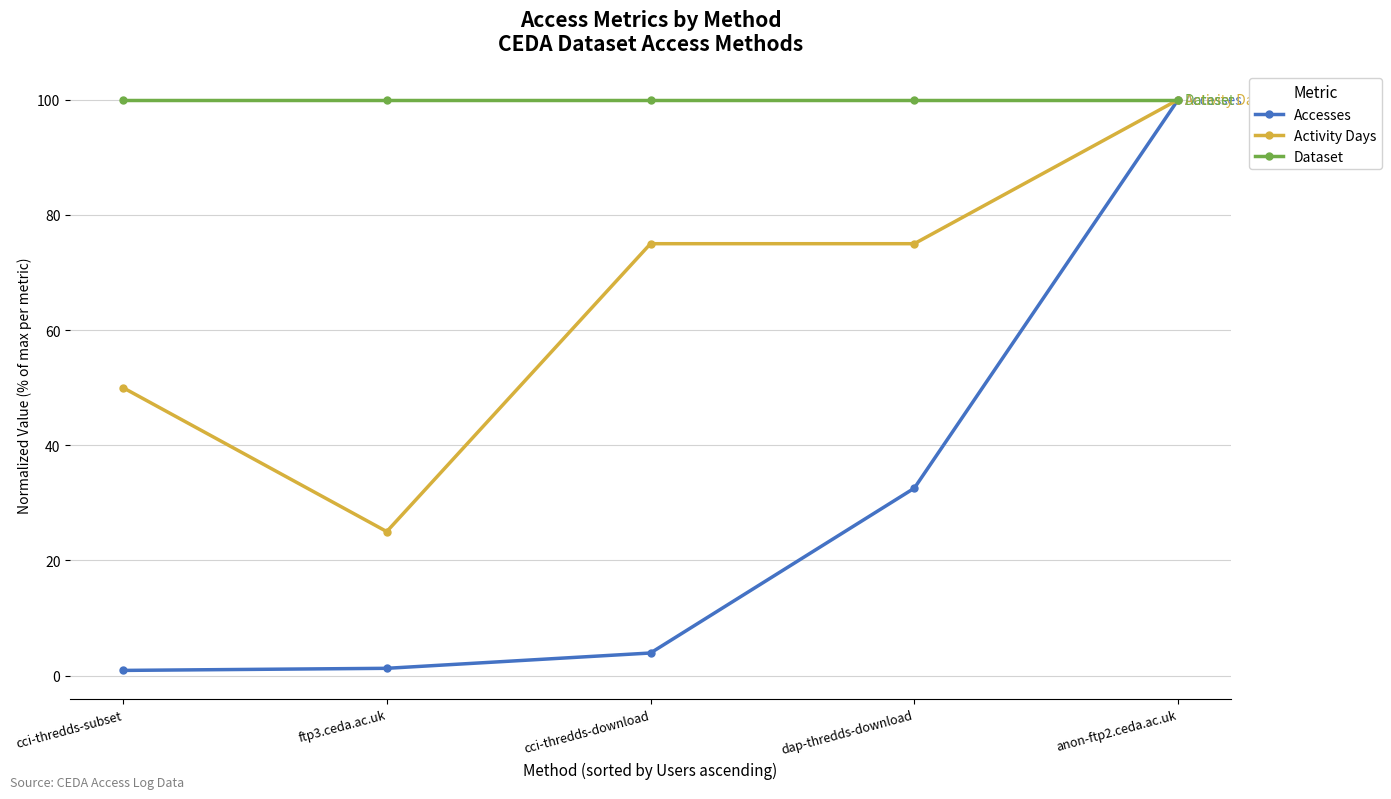

Which series has the largest range (max minus min)?

Accesses